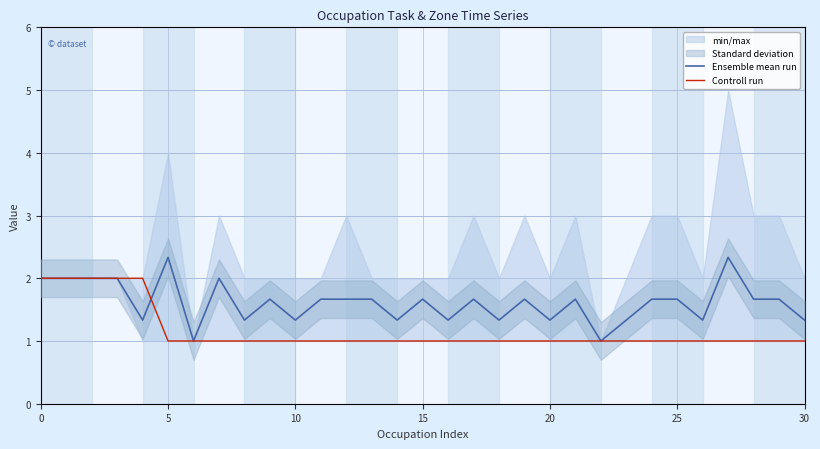

What is the lowest value of the Ensemble mean run series?

1.0